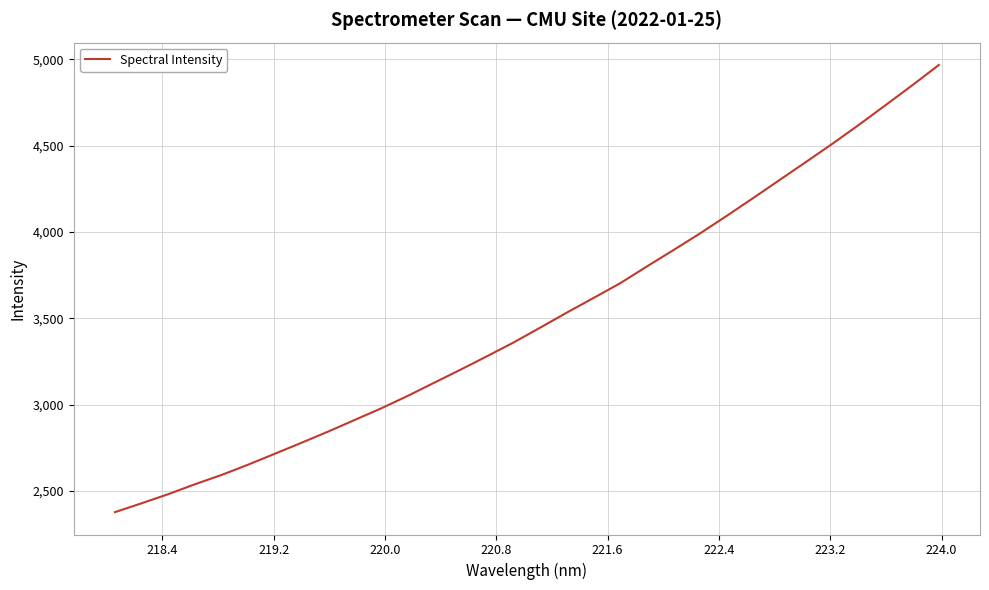

What is the difference between the maximum and minimum values?

2589.0